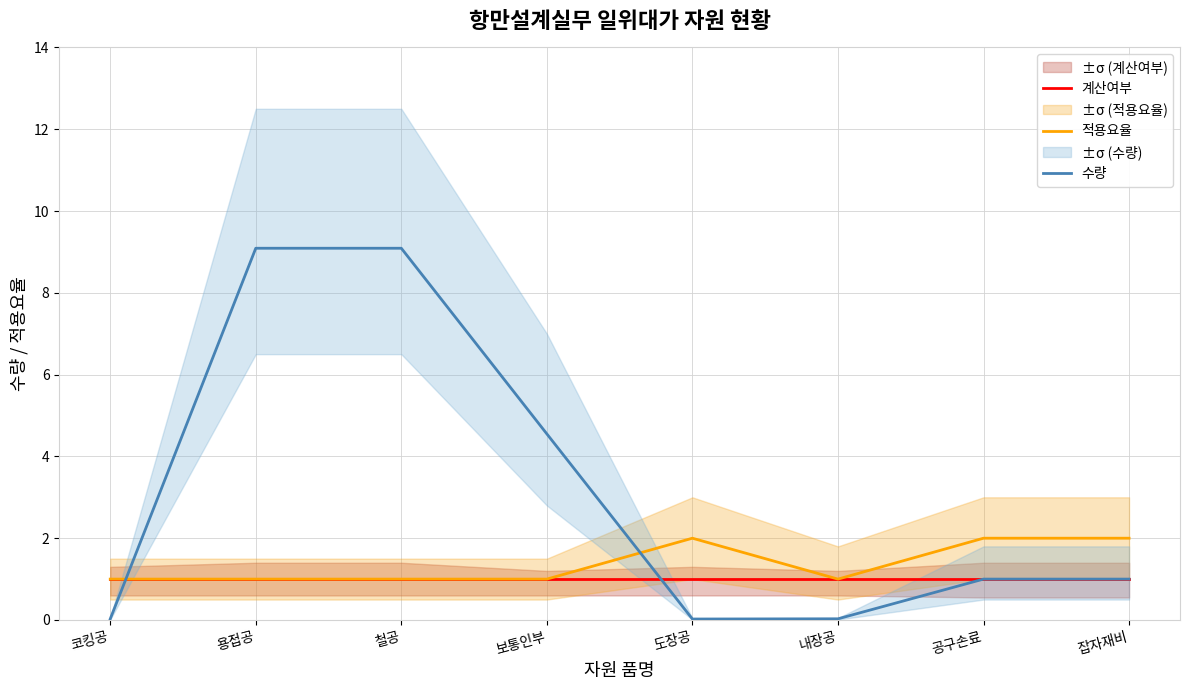

Rank the categories by 수량 value from highest to lowest.

용접공, 철공, 보통인부, 공구손료, 잡자재비, 내장공, 코킹공, 도장공